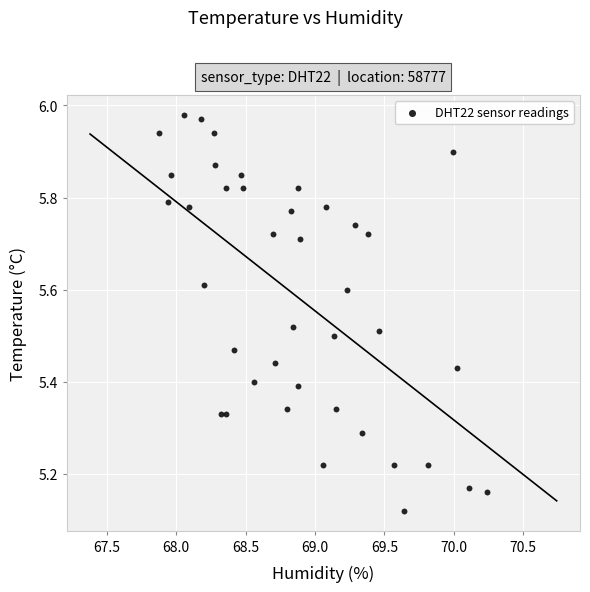

What is the range of Y values (max minus min)?

0.9